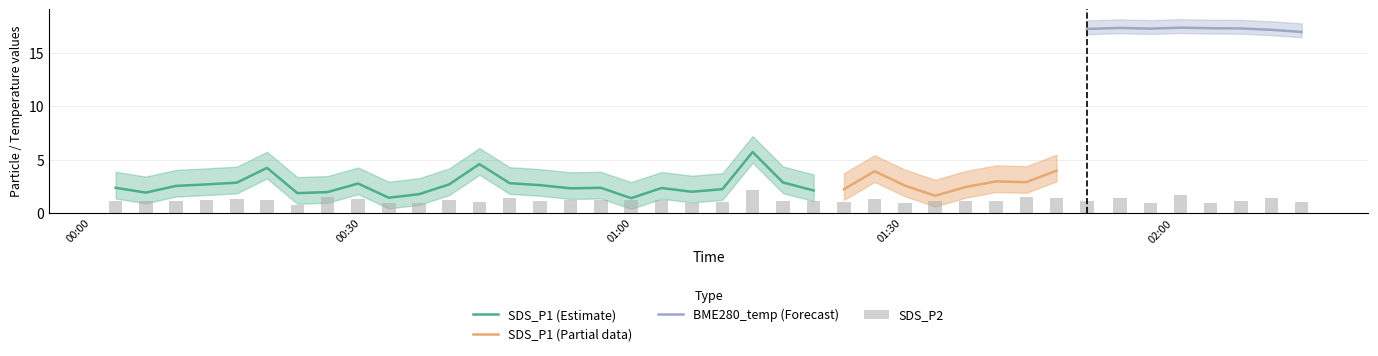

What is the lowest value of the SDS_P1 (Estimate) series?

1.4